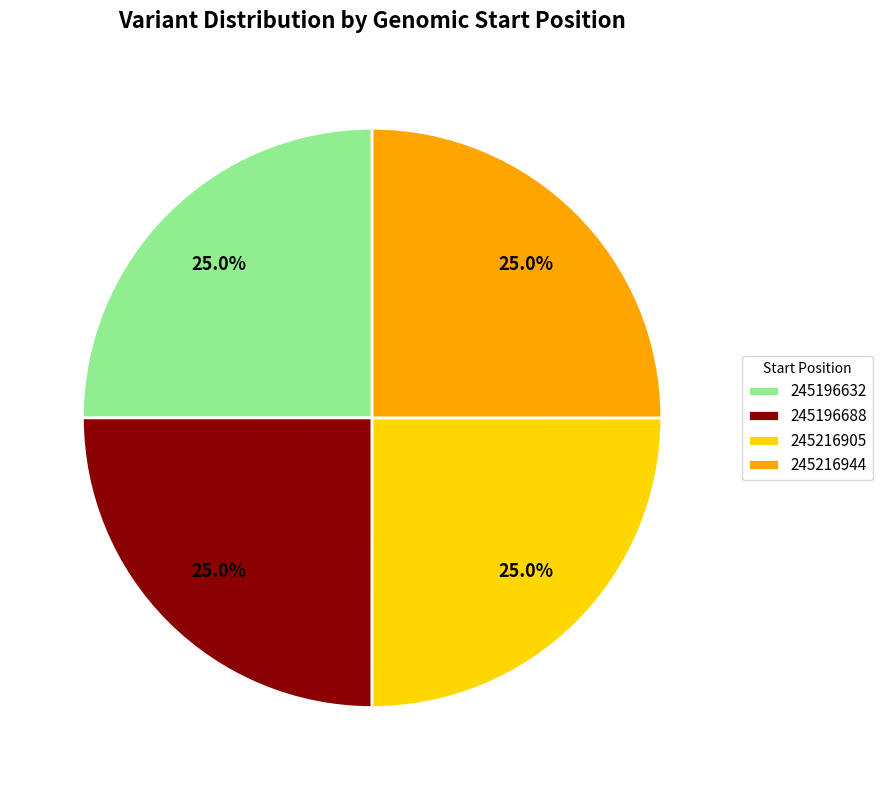

How much of the chart is everything except 245216944?

75.0%